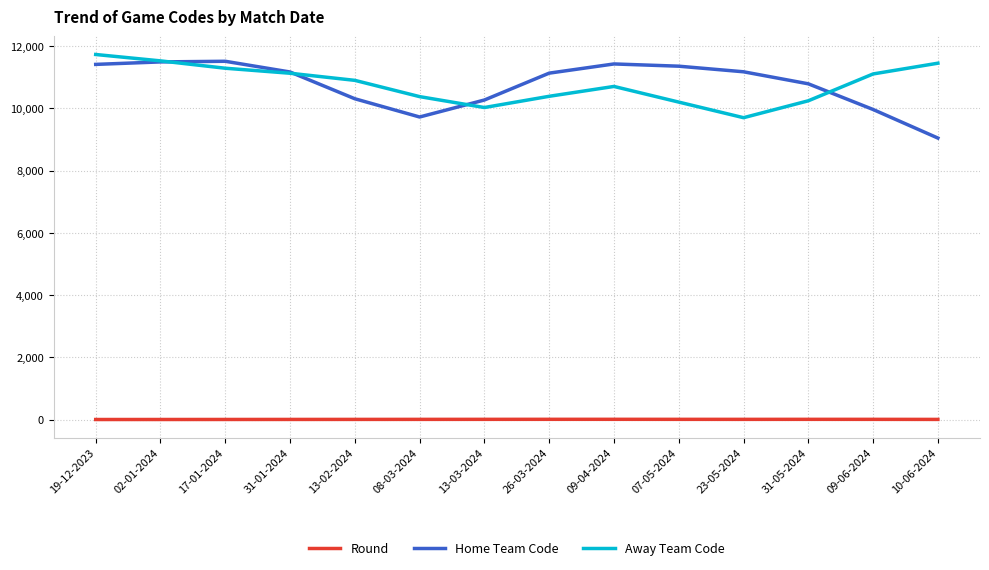

True or false: Home Team Code and Away Team Code intersect in this chart.

True